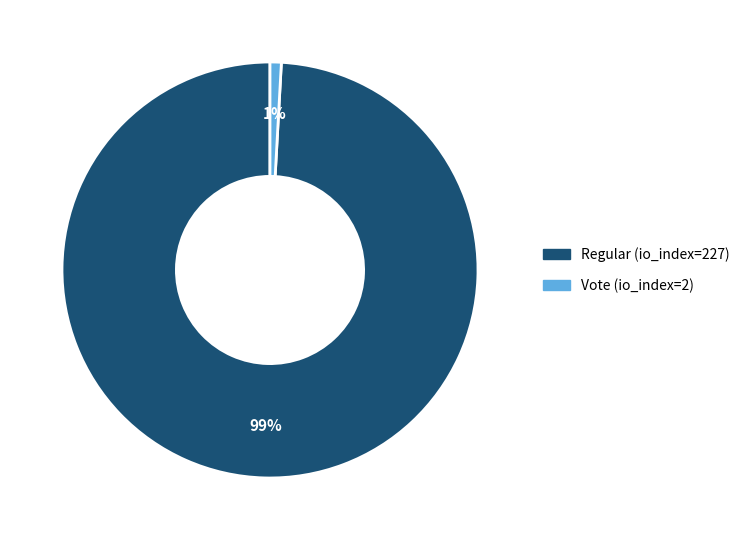

Count the number of slices in the pie.

2